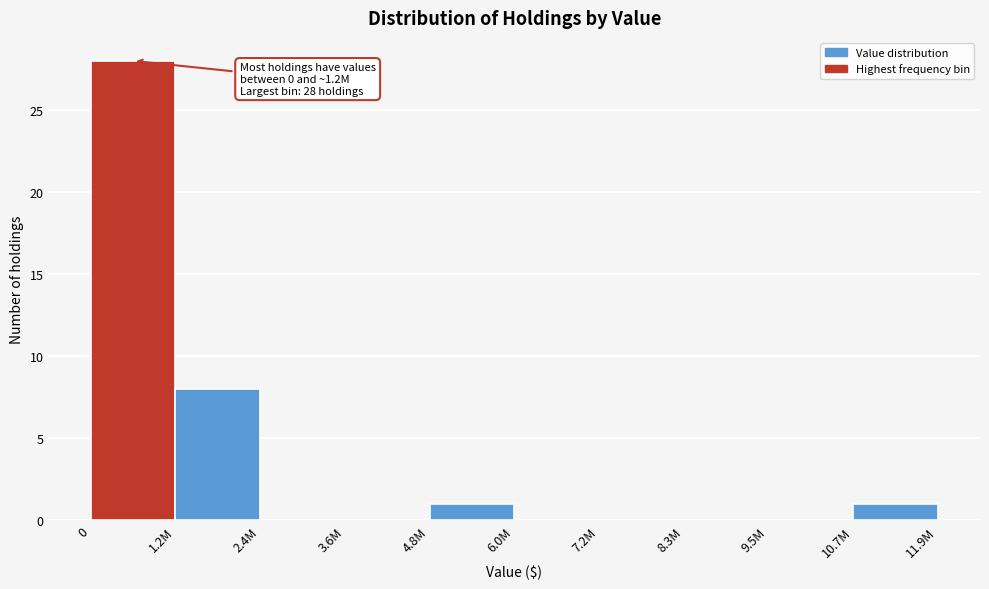

Reading left to right, what are all the values shown in this chart?

0=28	1.2M=8	2.4M=0	3.6M=0	4.8M=1	6.0M=0	7.2M=0	8.3M=0	9.5M=0	10.7M=1